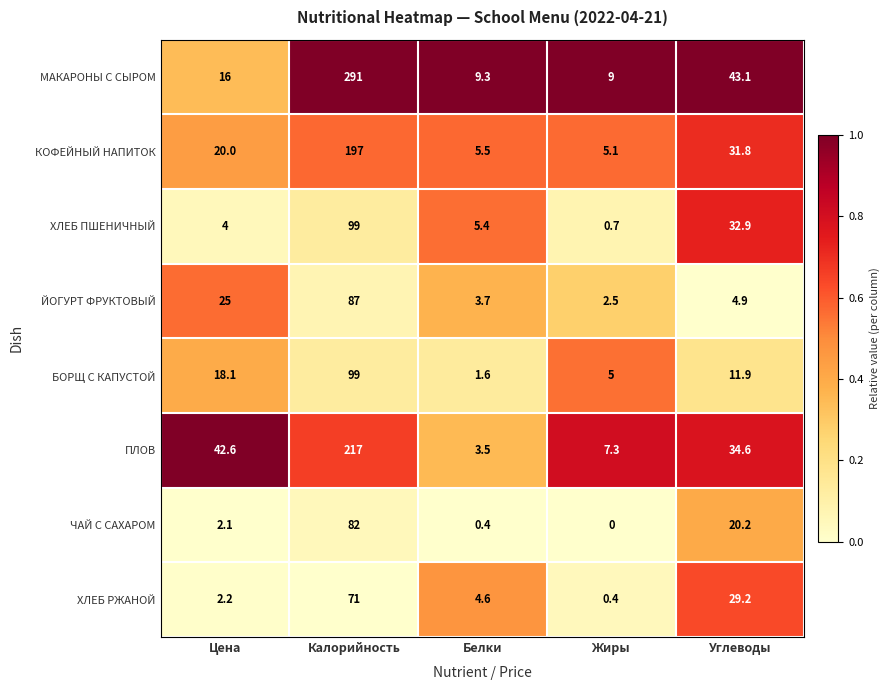

At how many categories does at least one series exceed 0?

5